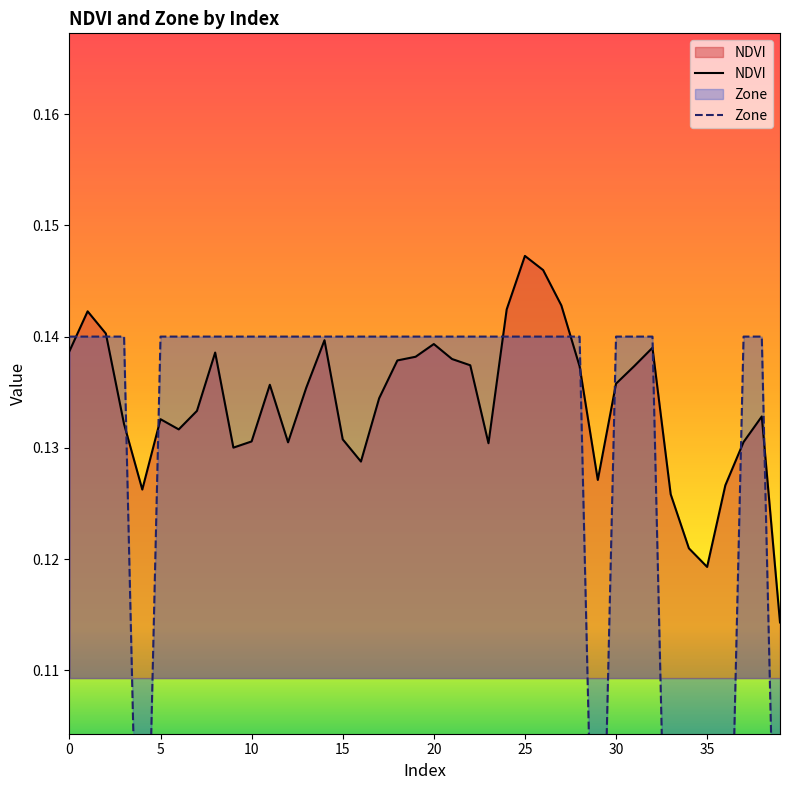

Between 26 and 28, which series saw the biggest shift?

NDVI